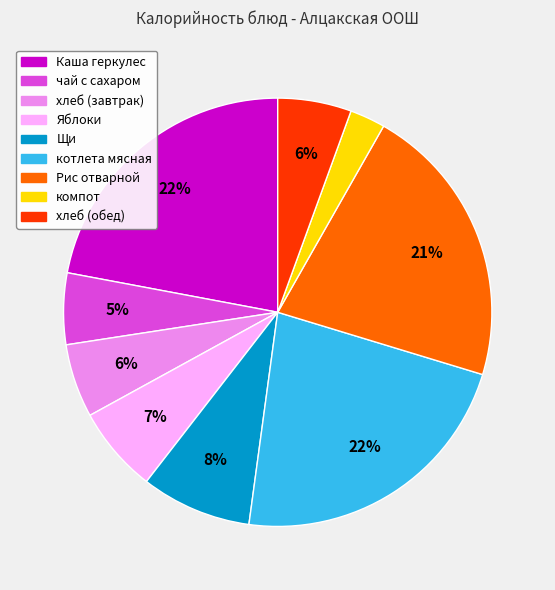

How many segments does this pie chart have?

9